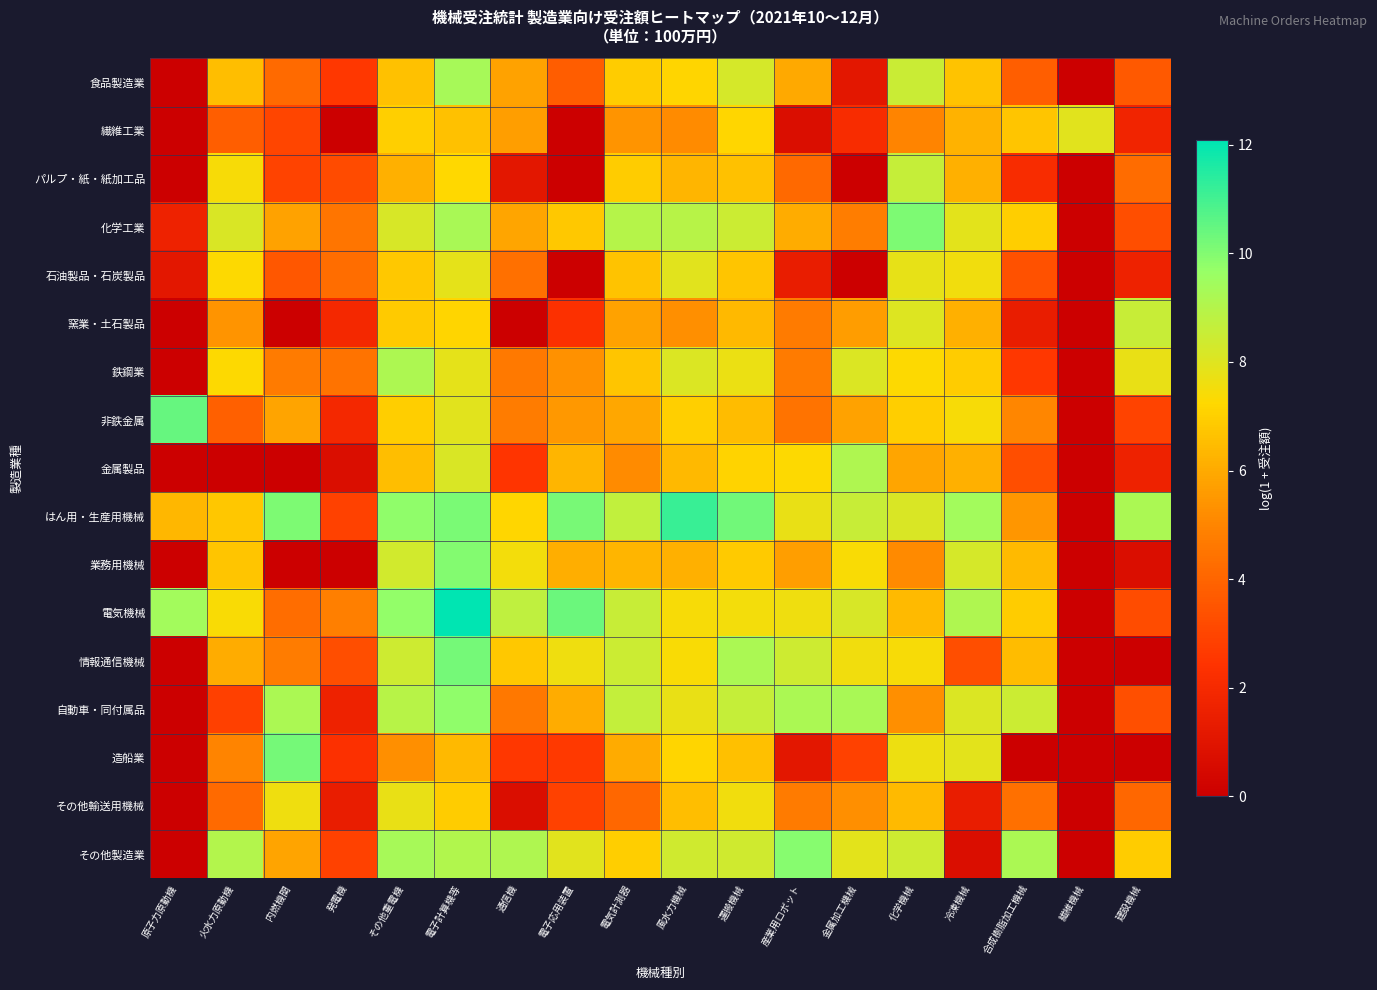

Reading right to left, extract all data points from this chart.

食品製造業: 建設機械=3.6	繊維機械=0.0	合成樹脂加工機械=3.8	冷凍機械=6.7	化学機械=8.5	金属加工機械=1.1	産業用ロボット=6.0	運搬機械=8.2	風水力機械=7.2	電気計測器=6.9	電子応用装置=3.8	通信機=5.8	電子計算機等=9.3	その他重電機=6.6	発電機=2.6	内燃機関=4.2	火水力原動機=6.5	原子力原動機=0.0
繊維工業: 建設機械=1.8	繊維機械=7.9	合成樹脂加工機械=6.7	冷凍機械=6.2	化学機械=5.0	金属加工機械=2.1	産業用ロボット=0.7	運搬機械=7.2	風水力機械=5.2	電気計測器=5.4	電子応用装置=0.0	通信機=5.7	電子計算機等=6.6	その他重電機=7.0	発電機=0.0	内燃機関=3.0	火水力原動機=3.8	原子力原動機=0.0
パルプ・紙・紙加工品: 建設機械=4.2	繊維機械=0.0	合成樹脂加工機械=2.1	冷凍機械=6.2	化学機械=8.6	金属加工機械=0.0	産業用ロボット=4.1	運搬機械=6.7	風水力機械=6.3	電気計測器=6.9	電子応用装置=0.0	通信機=1.1	電子計算機等=7.2	その他重電機=6.1	発電機=3.2	内燃機関=2.9	火水力原動機=7.4	原子力原動機=0.0
化学工業: 建設機械=3.3	繊維機械=0.0	合成樹脂加工機械=7.0	冷凍機械=7.9	化学機械=10.1	金属加工機械=4.8	産業用ロボット=6.0	運搬機械=8.5	風水力機械=9.0	電気計測器=9.0	電子応用装置=6.8	通信機=5.9	電子計算機等=9.3	その他重電機=8.2	発電機=4.5	内燃機関=5.8	火水力原動機=8.1	原子力原動機=1.6
石油製品・石炭製品: 建設機械=1.6	繊維機械=0.0	合成樹脂加工機械=3.4	冷凍機械=7.6	化学機械=7.8	金属加工機械=0.0	産業用ロボット=1.4	運搬機械=6.7	風水力機械=8.0	電気計測器=6.7	電子応用装置=0.0	通信機=4.4	電子計算機等=7.8	その他重電機=6.8	発電機=4.3	内燃機関=3.6	火水力原動機=7.3	原子力原動機=1.1
窯業・土石製品: 建設機械=8.6	繊維機械=0.0	合成樹脂加工機械=1.4	冷凍機械=6.1	化学機械=8.0	金属加工機械=5.6	産業用ロボット=4.7	運搬機械=6.4	風水力機械=5.3	電気計測器=5.8	電子応用装置=2.3	通信機=0.0	電子計算機等=7.2	その他重電機=6.8	発電機=1.9	内燃機関=0.0	火水力原動機=5.4	原子力原動機=0.0
鉄鋼業: 建設機械=7.8	繊維機械=0.0	合成樹脂加工機械=2.6	冷凍機械=6.9	化学機械=7.3	金属加工機械=8.1	産業用ロボット=4.7	運搬機械=7.7	風水力機械=8.1	電気計測器=6.7	電子応用装置=5.3	通信機=4.6	電子計算機等=7.9	その他重電機=9.2	発電機=4.4	内燃機関=4.7	火水力原動機=7.3	原子力原動機=0.0
非鉄金属: 建設機械=2.9	繊維機械=0.0	合成樹脂加工機械=5.0	冷凍機械=7.4	化学機械=7.0	金属加工機械=5.8	産業用ロボット=4.4	運搬機械=6.5	風水力機械=7.0	電気計測器=5.9	電子応用装置=5.5	通信機=4.7	電子計算機等=8.0	その他重電機=7.0	発電機=1.9	内燃機関=5.8	火水力原動機=3.9	原子力原動機=10.5
金属製品: 建設機械=1.6	繊維機械=0.0	合成樹脂加工機械=3.3	冷凍機械=6.1	化学機械=5.9	金属加工機械=9.1	産業用ロボット=7.3	運搬機械=7.1	風水力機械=6.4	電気計測器=5.1	電子応用装置=6.3	通信機=2.5	電子計算機等=8.1	その他重電機=6.5	発電機=0.7	内燃機関=0.0	火水力原動機=0.0	原子力原動機=0.0
はん用・生産用機械: 建設機械=9.2	繊維機械=0.0	合成樹脂加工機械=5.4	冷凍機械=9.4	化学機械=8.1	金属加工機械=8.6	産業用ロボット=7.7	運搬機械=10.3	風水力機械=11.2	電気計測器=8.7	電子応用装置=10.2	通信機=7.2	電子計算機等=10.1	その他重電機=9.8	発電機=2.9	内燃機関=10.1	火水力原動機=6.8	原子力原動機=6.4
業務用機械: 建設機械=0.7	繊維機械=0.0	合成樹脂加工機械=6.4	冷凍機械=8.2	化学機械=5.1	金属加工機械=7.4	産業用ロボット=5.7	運搬機械=6.9	風水力機械=6.1	電気計測器=6.3	電子応用装置=6.1	通信機=7.5	電子計算機等=10.0	その他重電機=8.3	発電機=0.0	内燃機関=0.0	火水力原動機=6.7	原子力原動機=0.0
電気機械: 建設機械=3.2	繊維機械=0.0	合成樹脂加工機械=6.9	冷凍機械=9.1	化学機械=6.5	金属加工機械=8.2	産業用ロボット=7.6	運搬機械=7.5	風水力機械=7.4	電気計測器=8.6	電子応用装置=10.3	通信機=8.8	電子計算機等=12.1	その他重電機=9.7	発電機=4.9	内燃機関=4.3	火水力原動機=7.4	原子力原動機=9.4
情報通信機械: 建設機械=0.0	繊維機械=0.0	合成樹脂加工機械=6.5	冷凍機械=3.3	化学機械=7.4	金属加工機械=7.6	産業用ロボット=8.4	運搬機械=9.2	風水力機械=7.4	電気計測器=8.5	電子応用装置=7.6	通信機=6.8	電子計算機等=10.2	その他重電機=8.4	発電機=3.3	内燃機関=4.8	火水力原動機=6.1	原子力原動機=0.0
自動車・同付属品: 建設機械=3.3	繊維機械=0.0	合成樹脂加工機械=8.5	冷凍機械=8.1	化学機械=5.3	金属加工機械=9.3	産業用ロボット=9.2	運搬機械=8.6	風水力機械=7.7	電気計測器=8.7	電子応用装置=6.1	通信機=4.6	電子計算機等=9.8	その他重電機=8.9	発電機=1.6	内燃機関=9.2	火水力原動機=2.8	原子力原動機=0.0
造船業: 建設機械=0.0	繊維機械=0.0	合成樹脂加工機械=0.0	冷凍機械=7.9	化学機械=7.7	金属加工機械=2.9	産業用ロボット=1.1	運搬機械=6.6	風水力機械=7.1	電気計測器=6.0	電子応用装置=2.6	通信機=2.6	電子計算機等=6.4	その他重電機=5.3	発電機=2.3	内燃機関=10.2	火水力原動機=5.0	原子力原動機=0.0
その他輸送用機械: 建設機械=4.1	繊維機械=0.0	合成樹脂加工機械=4.3	冷凍機械=1.4	化学機械=6.4	金属加工機械=5.2	産業用ロボット=4.7	運搬機械=7.6	風水力機械=6.5	電気計測器=4.1	電子応用装置=2.9	通信機=0.7	電子計算機等=6.9	その他重電機=7.8	発電機=1.4	内燃機関=7.6	火水力原動機=4.2	原子力原動機=0.0
その他製造業: 建設機械=6.9	繊維機械=0.0	合成樹脂加工機械=9.2	冷凍機械=0.7	化学機械=8.4	金属加工機械=7.9	産業用ロボット=9.9	運搬機械=8.4	風水力機械=8.4	電気計測器=6.9	電子応用装置=8.0	通信機=9.1	電子計算機等=9.1	その他重電機=9.3	発電機=2.9	内燃機関=5.8	火水力原動機=9.0	原子力原動機=0.0